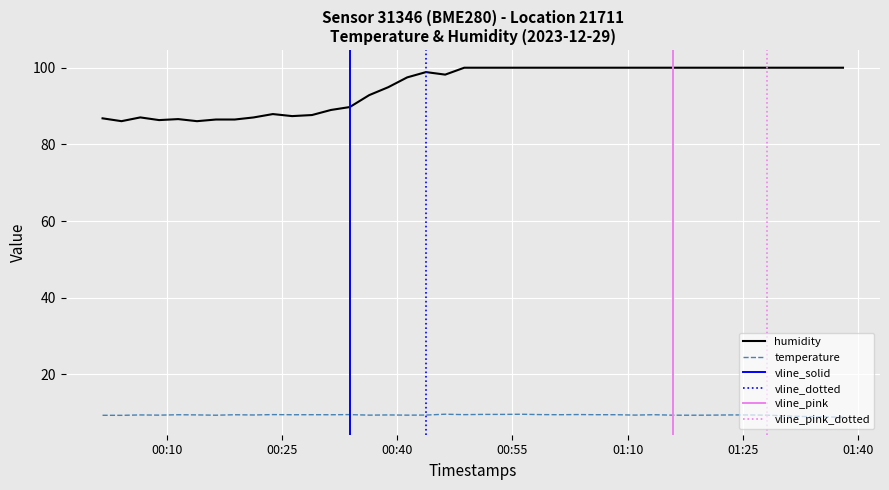

What is the minimum value for humidity?

86.1